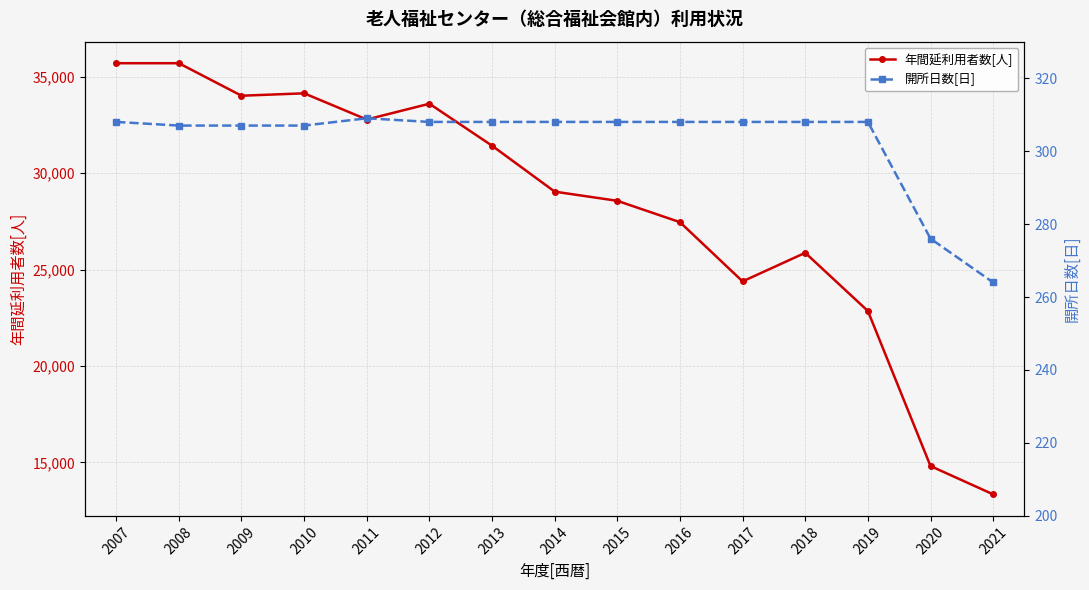

Is the value of 開所日数[日] at 2015 greater than the value of 年間延利用者数[人] at 2016?

No